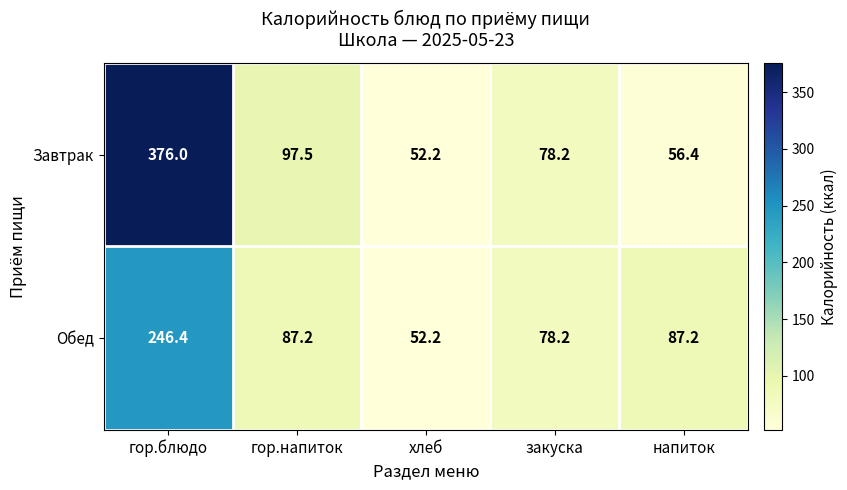

Reading left to right, list all the values displayed in this chart.

Завтрак: гор.блюдо=376.0	гор.напиток=97.5	хлеб=52.2	закуска=78.2	напиток=56.4
Обед: гор.блюдо=246.4	гор.напиток=87.2	хлеб=52.2	закуска=78.2	напиток=87.2